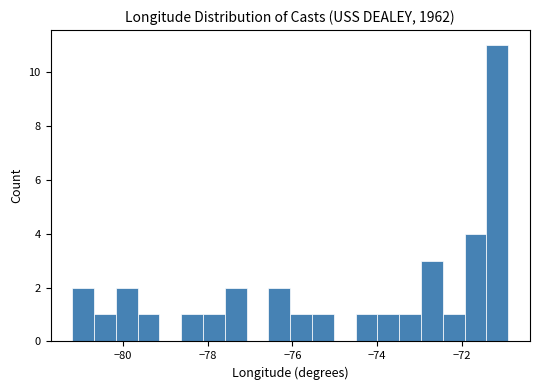

Read against the x-axis, roughly where is the centre of the tallest bar?

-71.2